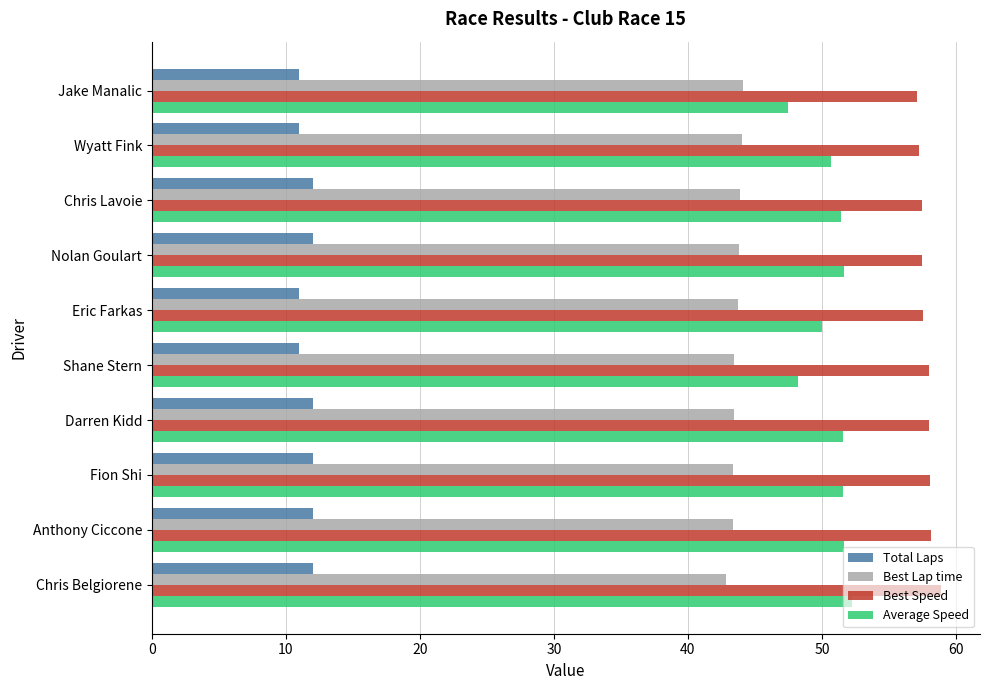

What value does the Best Speed series have at Wyatt Fink?

57.2